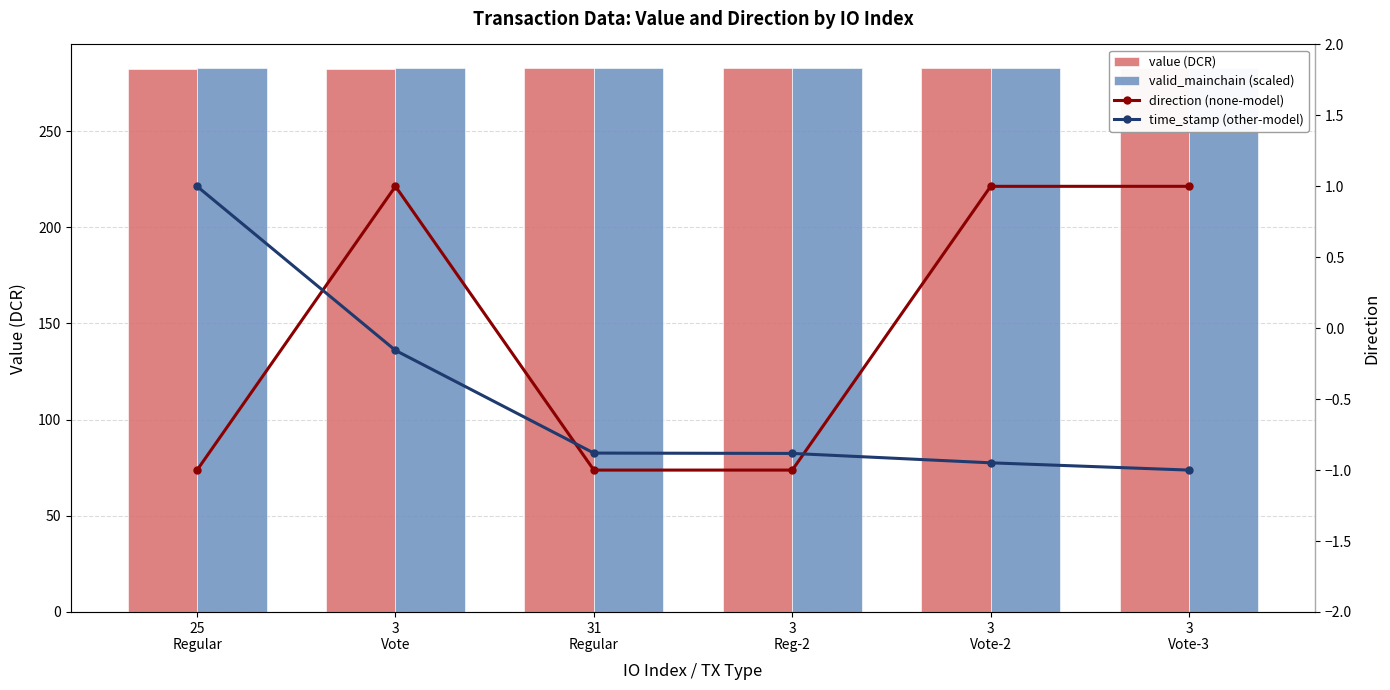

Is it true that value (DCR) equals 113.5 at 3
Reg-2?

False